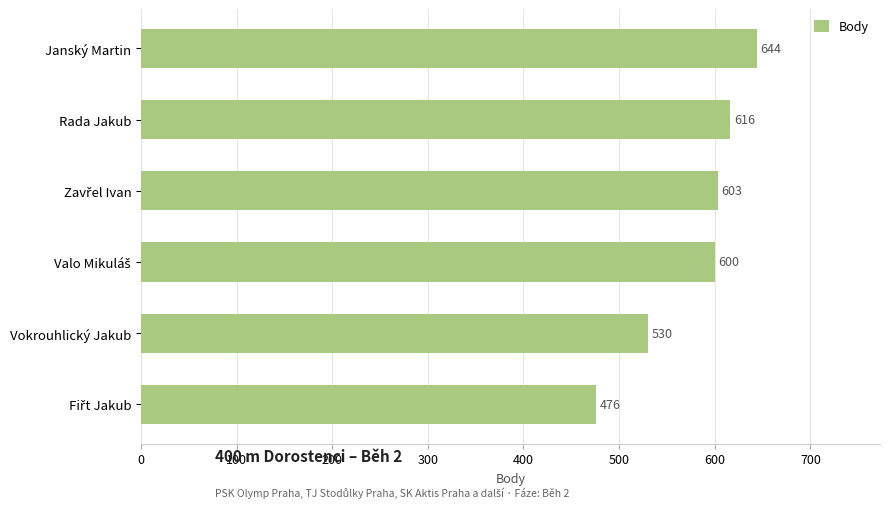

Which category has the highest value across all series?

Janský Martin